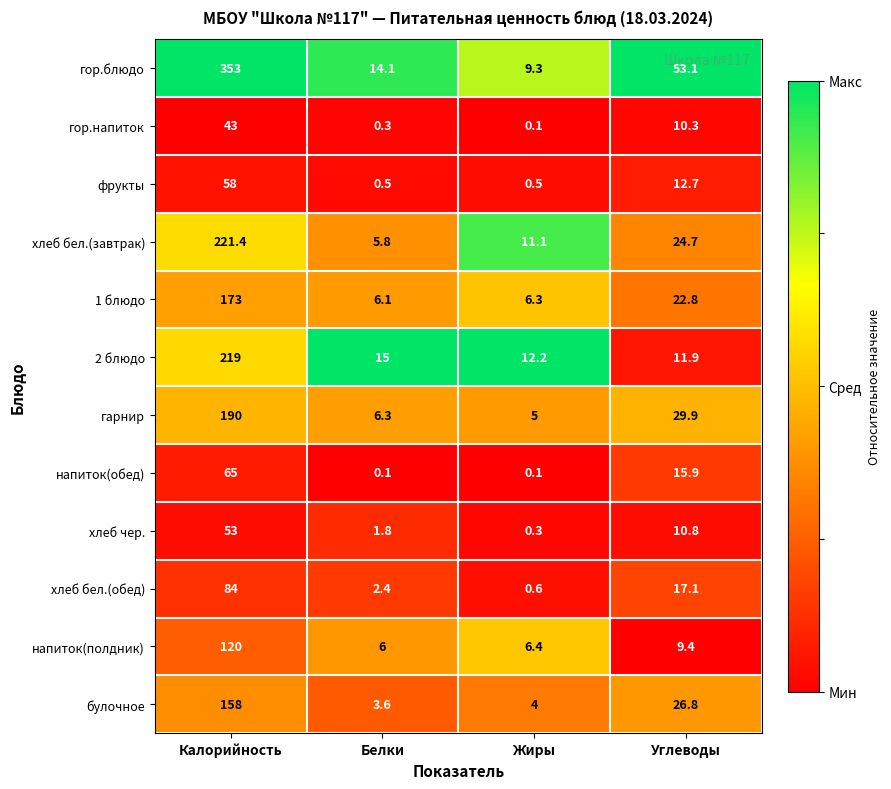

What is the greatest value displayed?

353.0